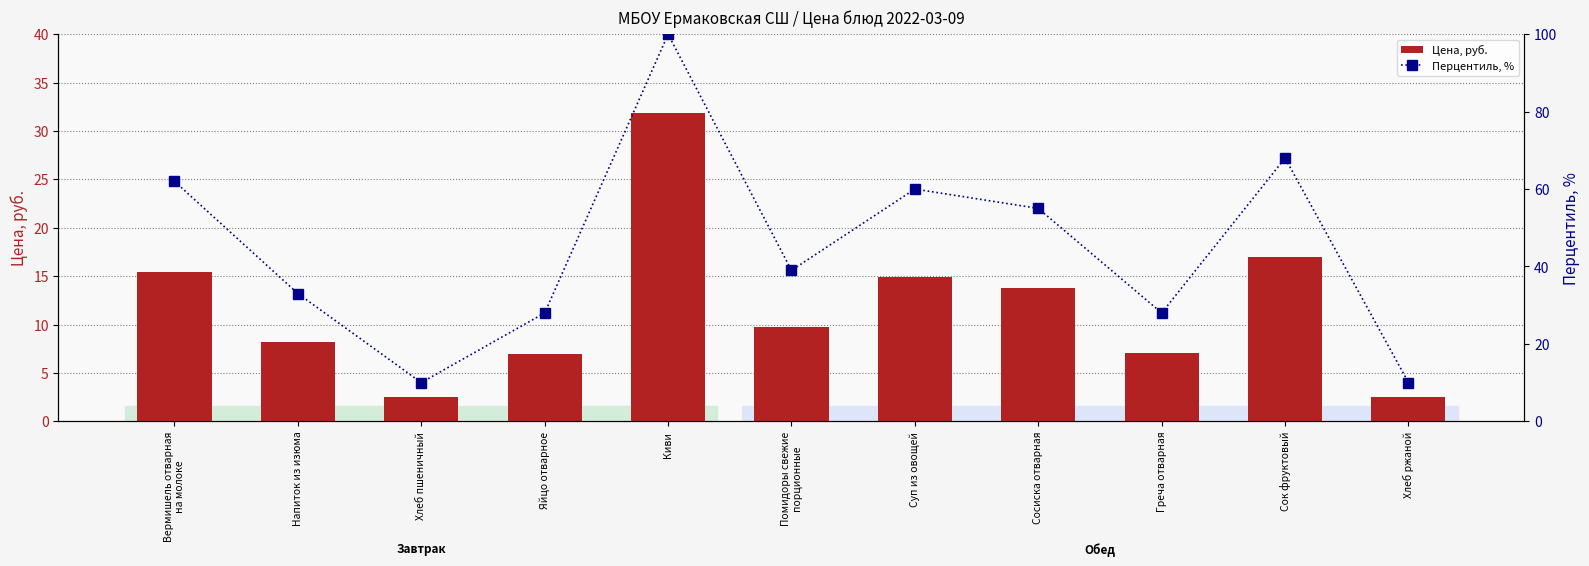

Reading right to left, list all the values displayed in this chart.

Цена, руб.: Хлеб ржаной=2.5	Сок фруктовый=17.0	Греча отварная=7.1	Сосиска отварная=13.8	Суп из овощей=14.9	Помидоры свежие
порционные=9.7	Киви=31.9	Яйцо отварное=7.0	Хлеб пшеничный=2.5	Напиток из изюма=8.2	Вермишель отварная
на молоке=15.4
Перцентиль, %: Хлеб ржаной=10.0	Сок фруктовый=68.0	Греча отварная=28.0	Сосиска отварная=55.0	Суп из овощей=60.0	Помидоры свежие
порционные=39.0	Киви=100.0	Яйцо отварное=28.0	Хлеб пшеничный=10.0	Напиток из изюма=33.0	Вермишель отварная
на молоке=62.0